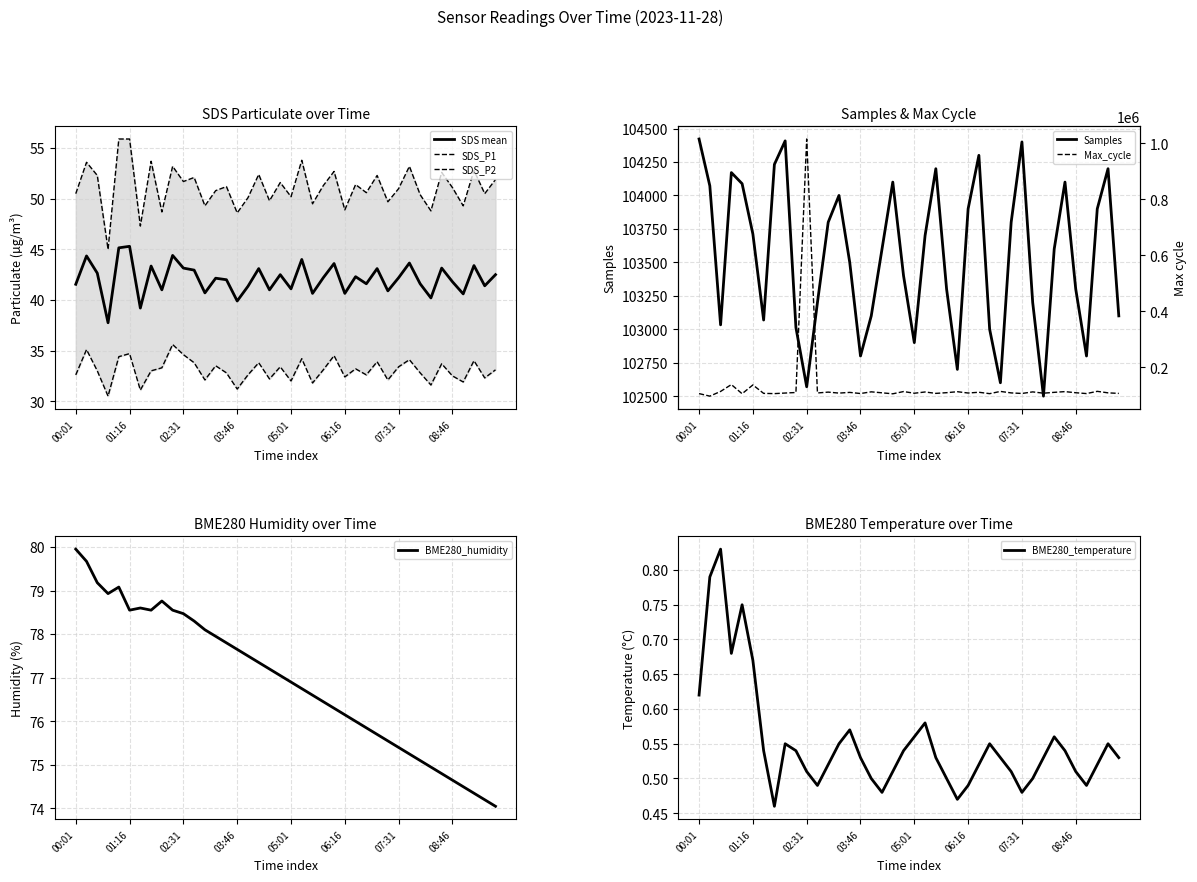

Which label corresponds to the largest value in the chart?

02:31